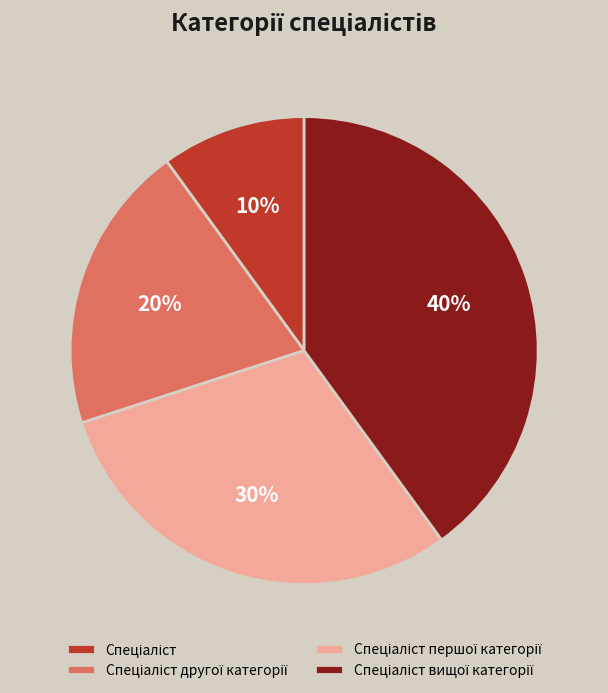

To the nearest percent, what is the average slice percentage?

25%